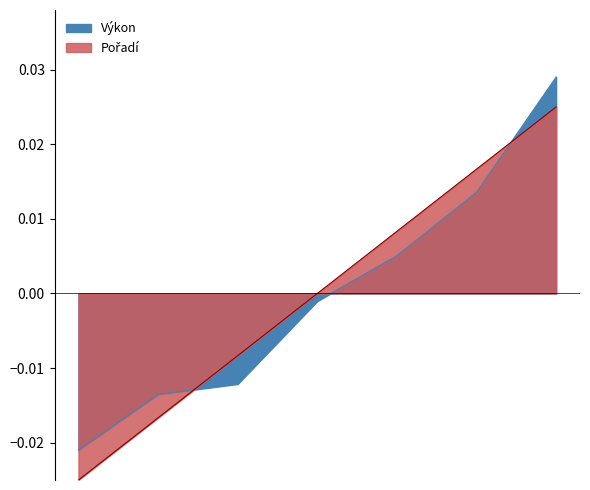

Which series ends up on top after the final intersection of Výkon and Pořadí?

Výkon